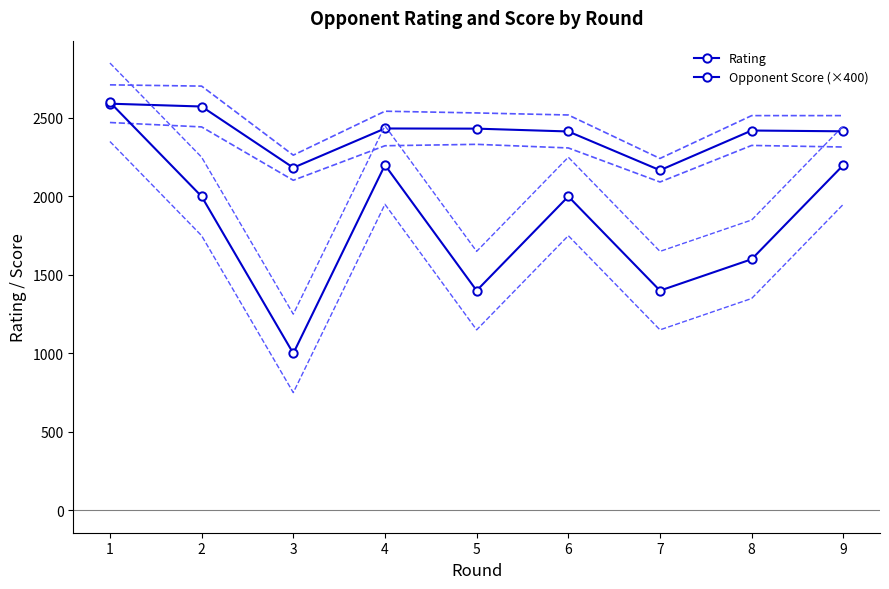

List the labels in order of Rating value, smallest first.

7, 3, 6, 9, 8, 5, 4, 2, 1